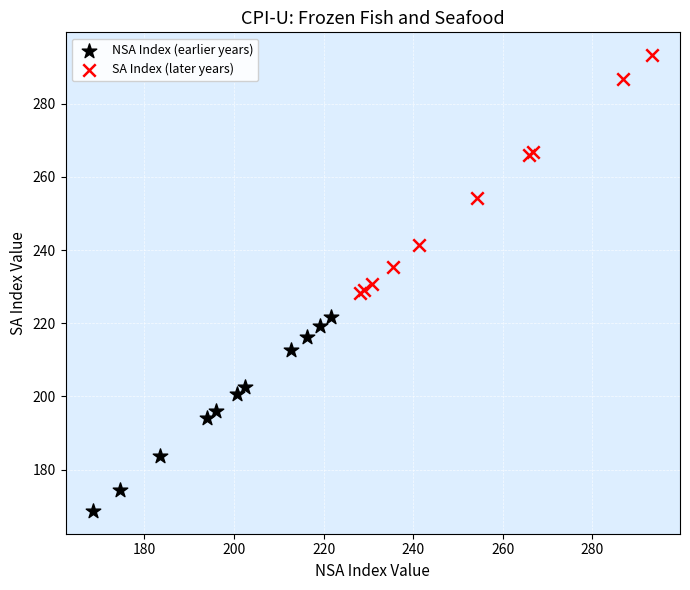

Which series has the largest Y range (max minus min)?

SA Index (later years)